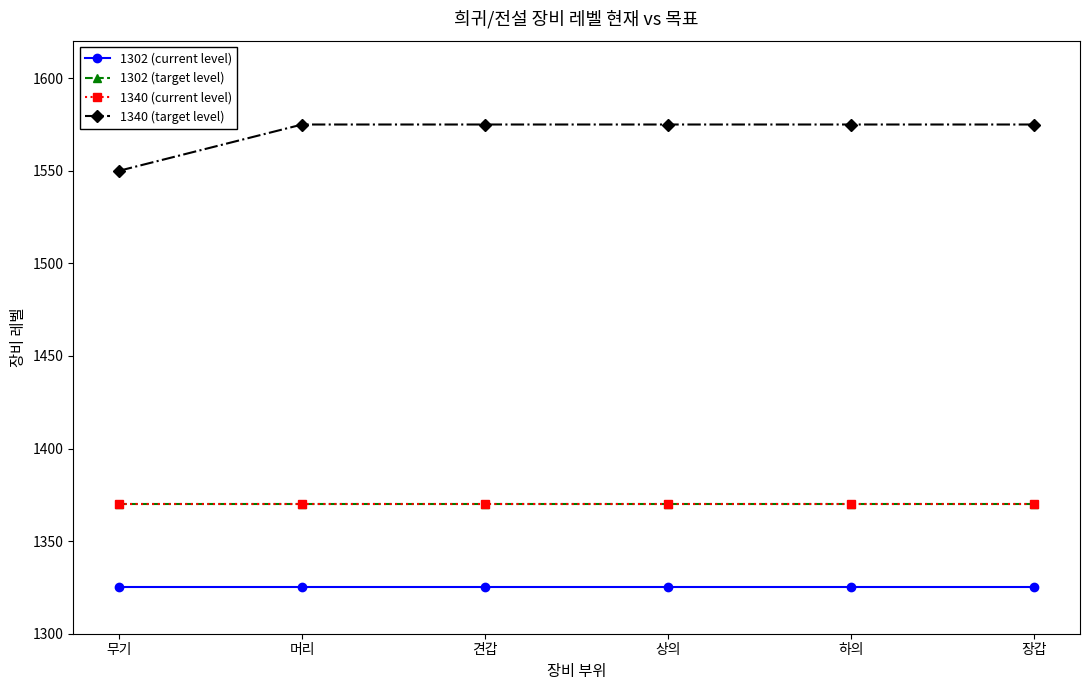

What position from the right is 견갑?

4